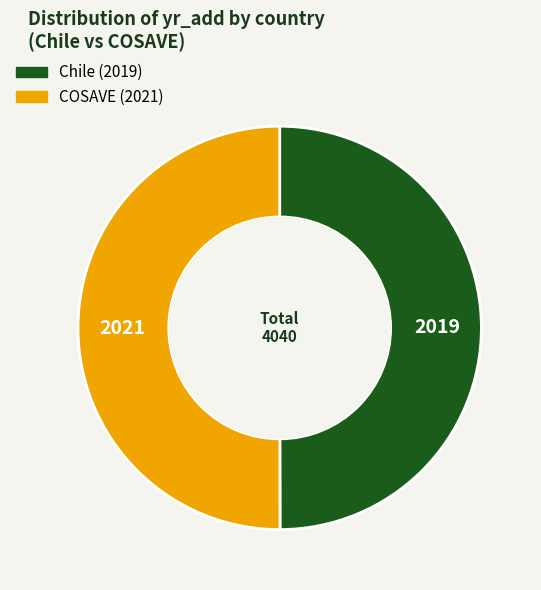

Is it true that COSAVE is 50% of the pie?

True